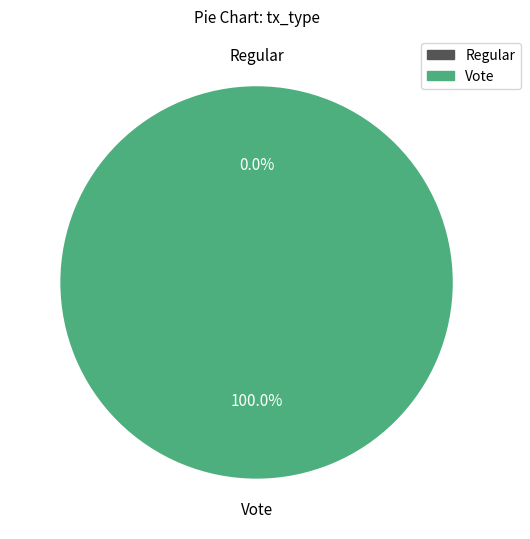

Rank the categories by value from lowest to highest.

Regular, Vote